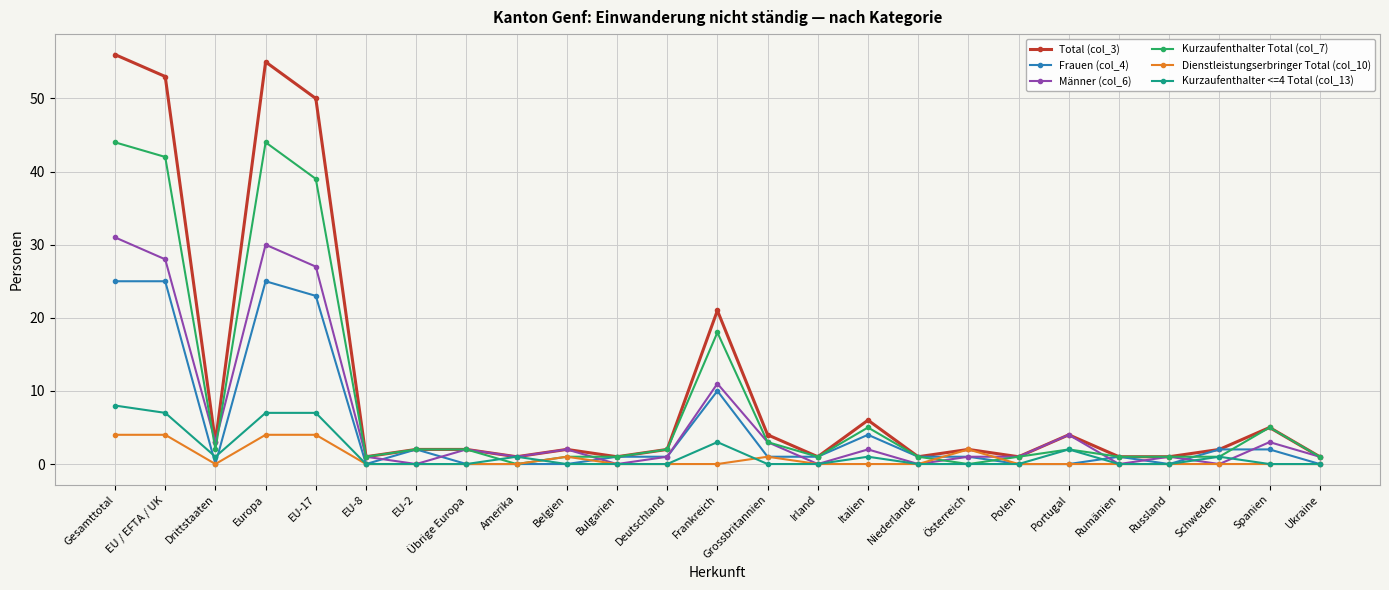

Read the Dienstleistungserbringer Total (col_10) value at Gesamttotal.

4